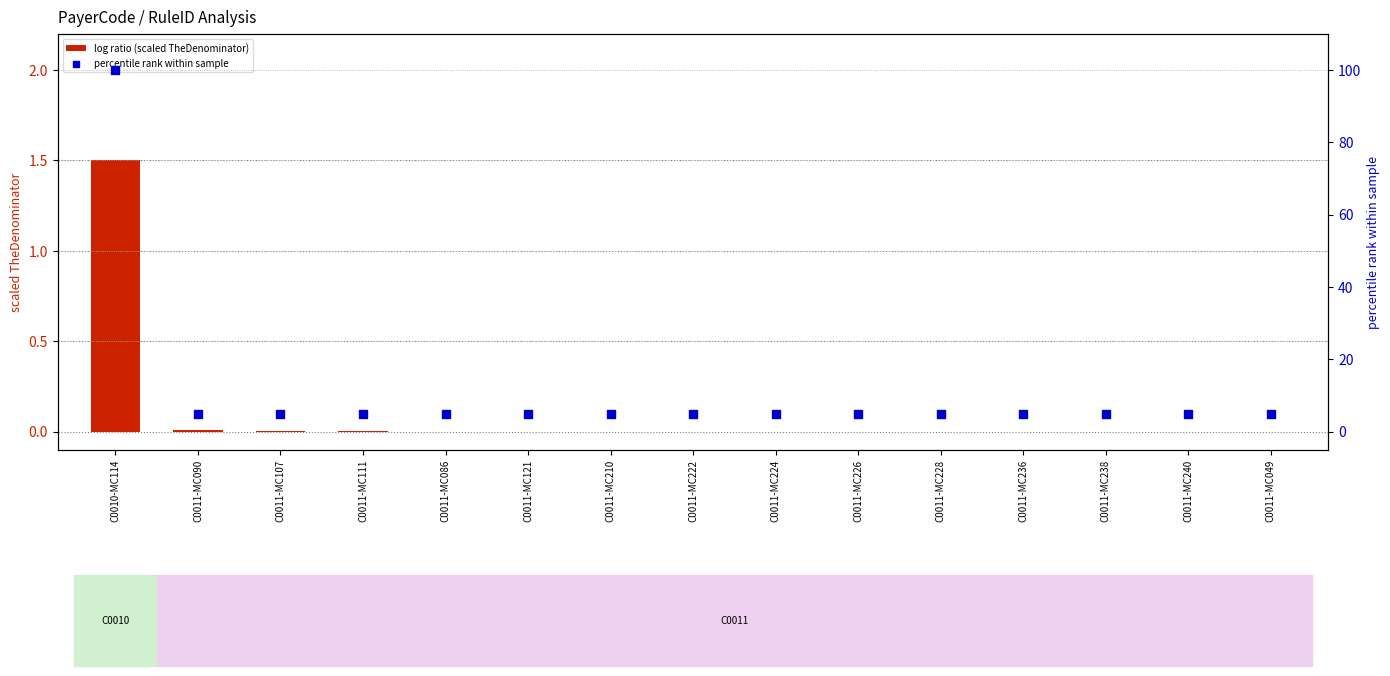

At how many categories does at least one series exceed 22?

1